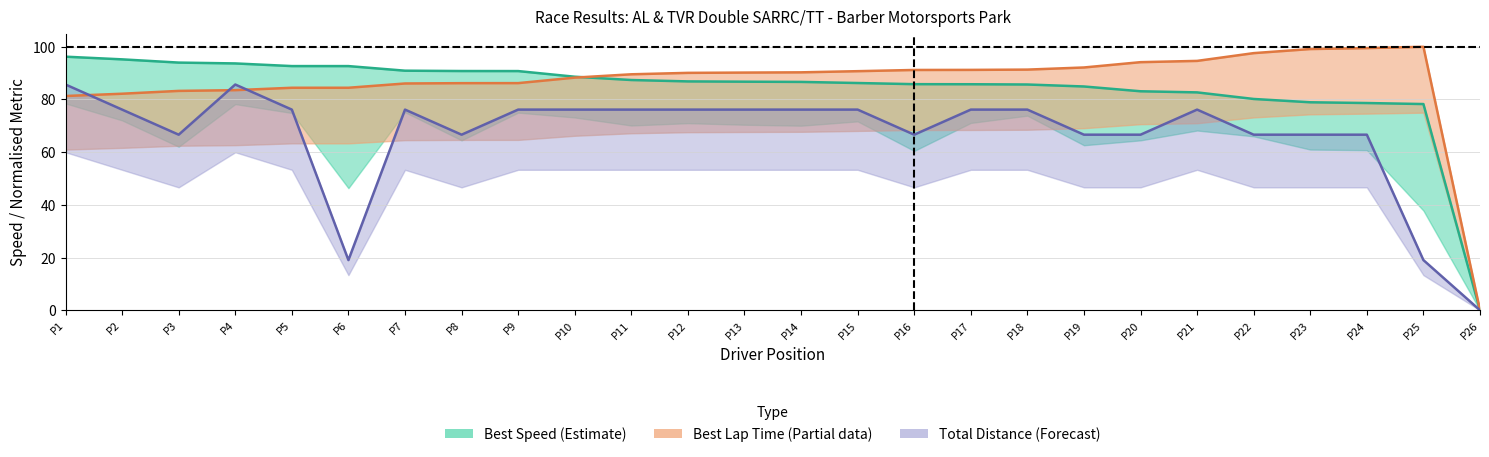

What is the difference between the maximum and minimum values in the Best Lap Time (norm.) series?

100.0